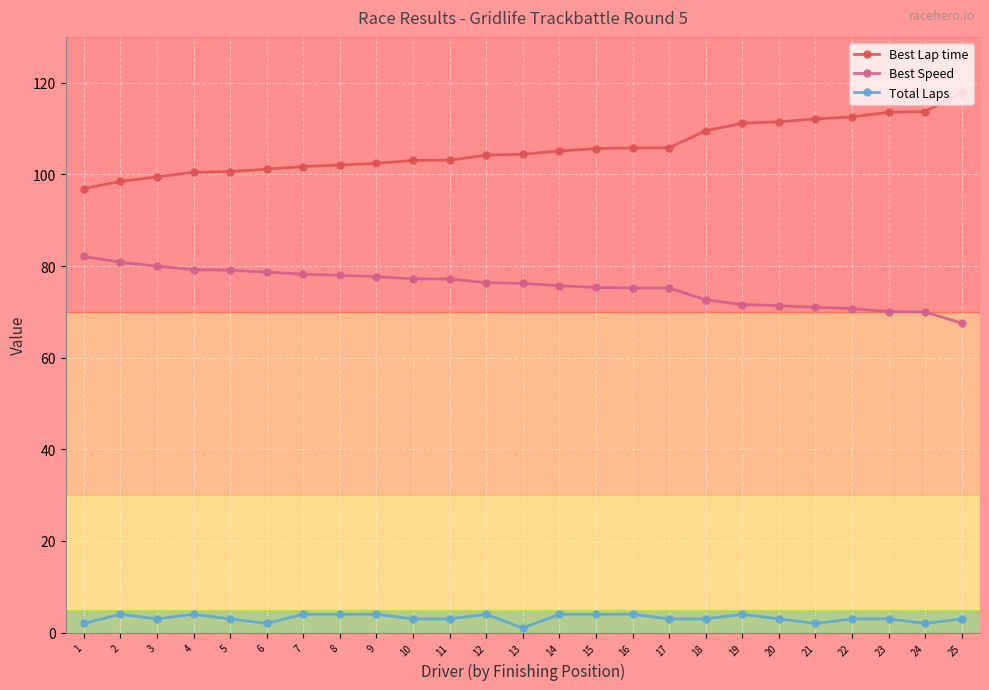

At how many categories does at least one series exceed 40?

25